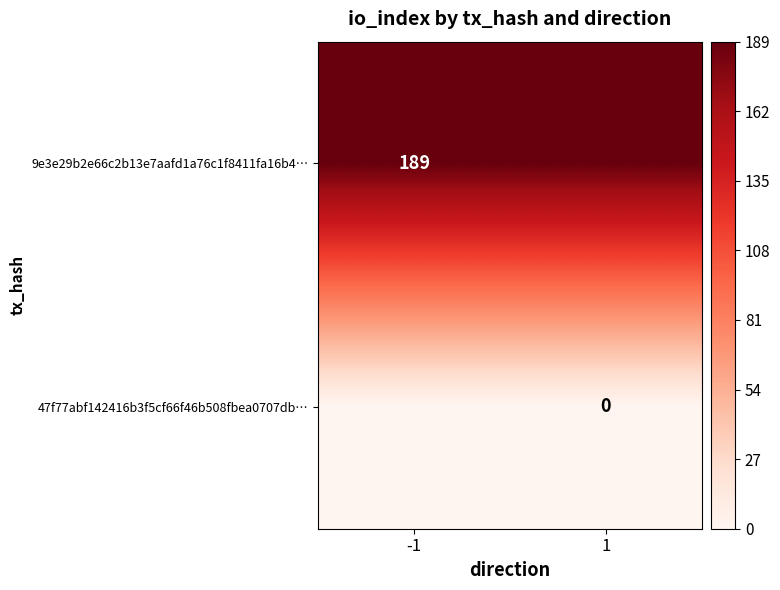

At which category is the sum across all series the highest?

-1